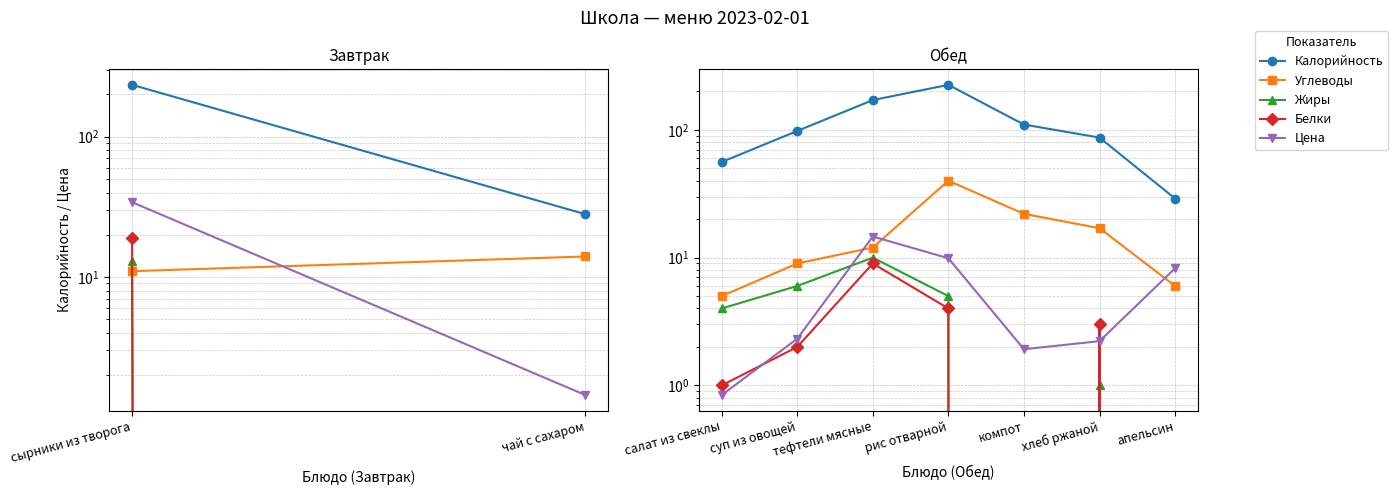

Where is the first local maximum for Цена?

тефтели мясные